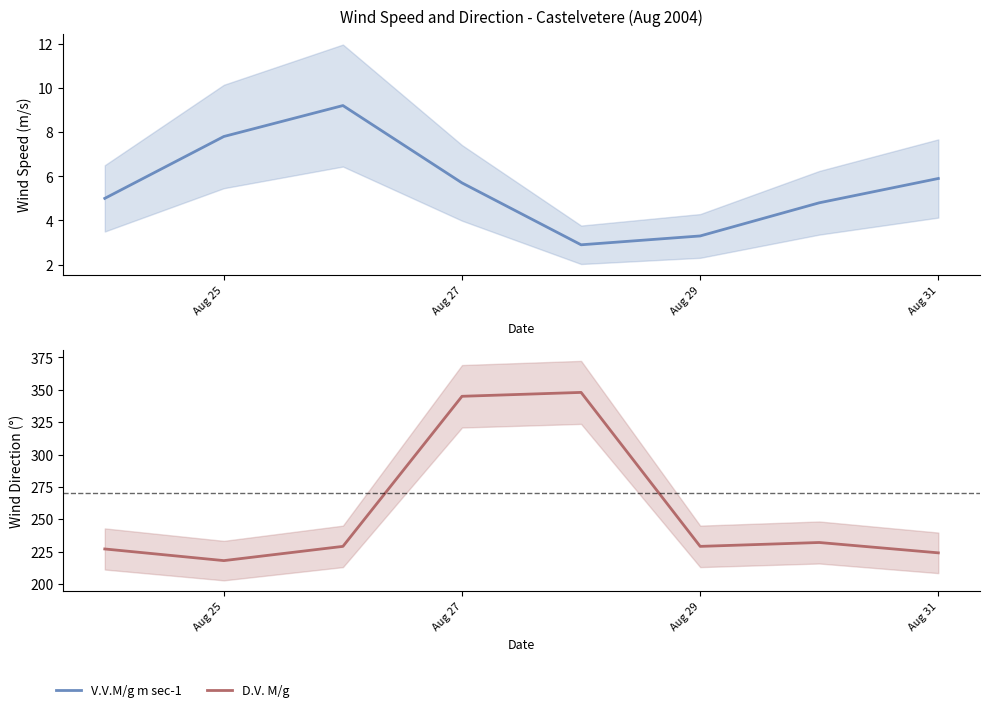

Reading right to left, list all the values displayed in this chart.

V.V.M/g m sec-1: 5.9	4.8	3.3	2.9	5.7	9.2	7.8	5.0
D.V. M/g: 224.0	232.0	229.0	348.0	345.0	229.0	218.0	227.0